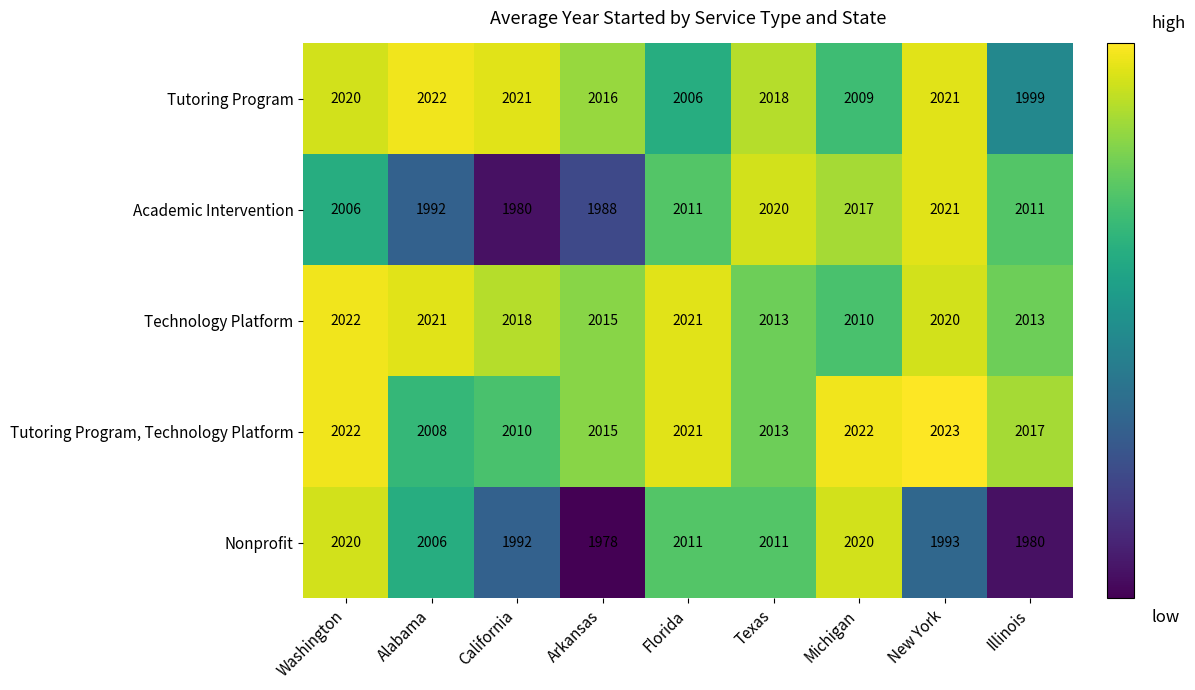

Which series has the largest range (max minus min)?

Nonprofit